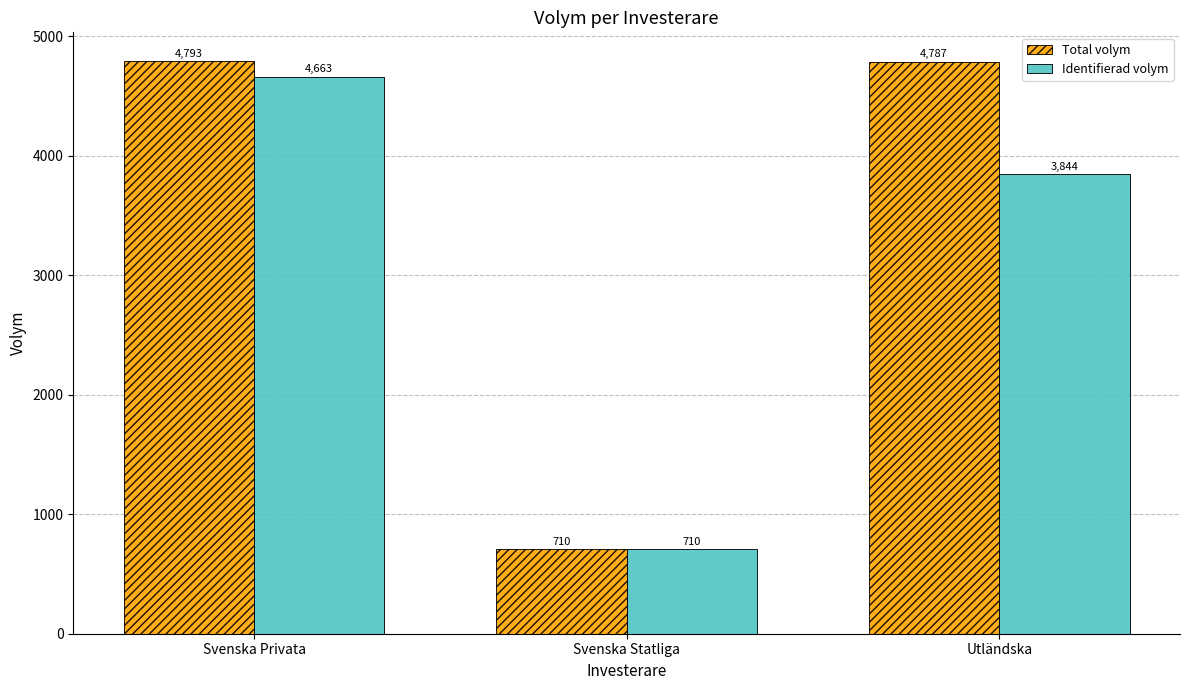

At which category does the chart reach its peak across all series?

Svenska Privata